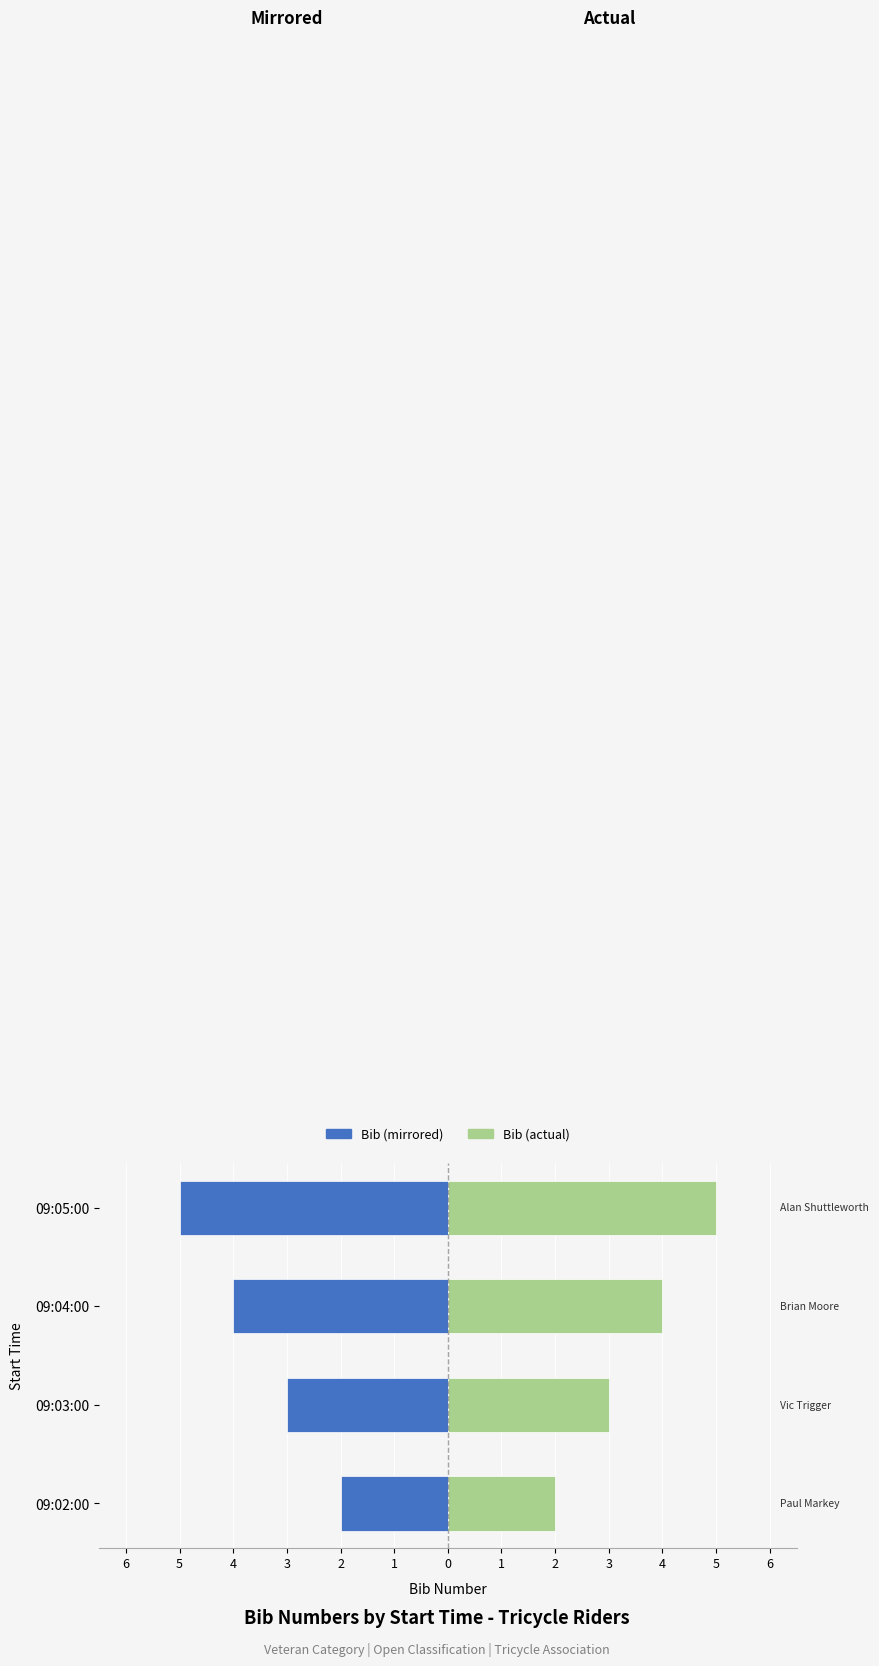

The Right (Bib) series shows 8 at 09:05:00. True or false?

False